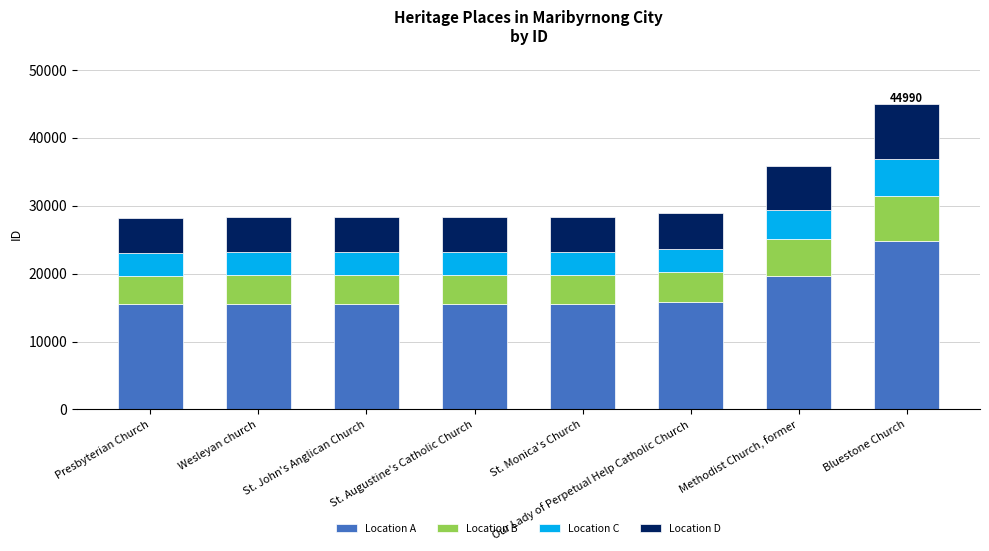

What are all the series names shown in the legend?

Location A, Location B, Location C, Location D